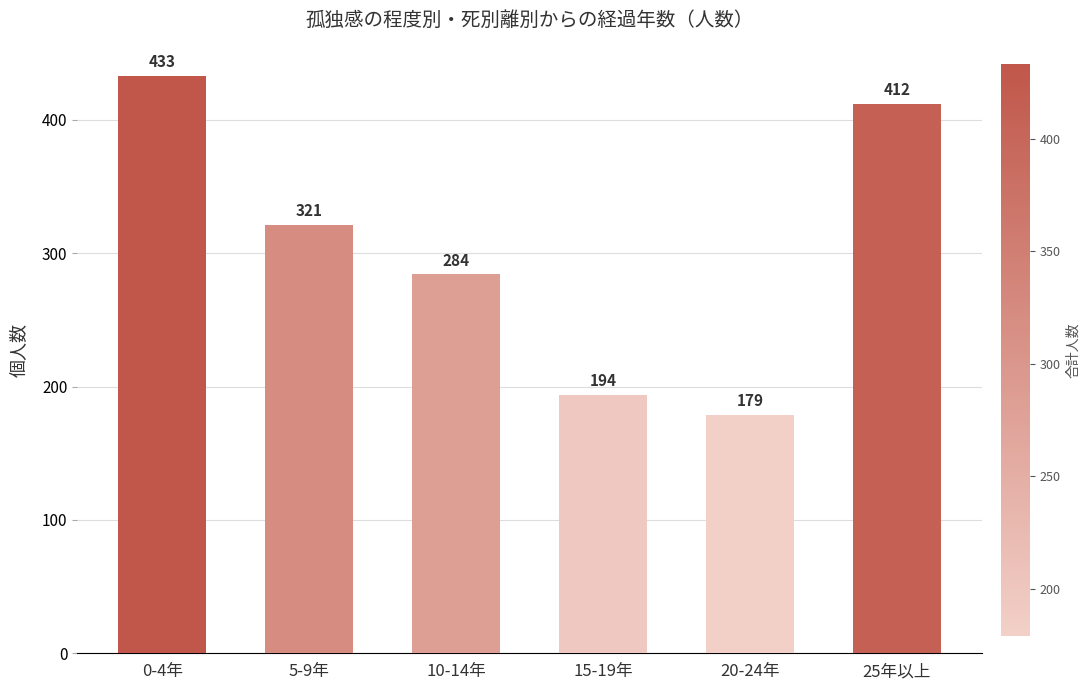

Reading right to left, what are all the values shown in this chart?

412	179	194	284	321	433